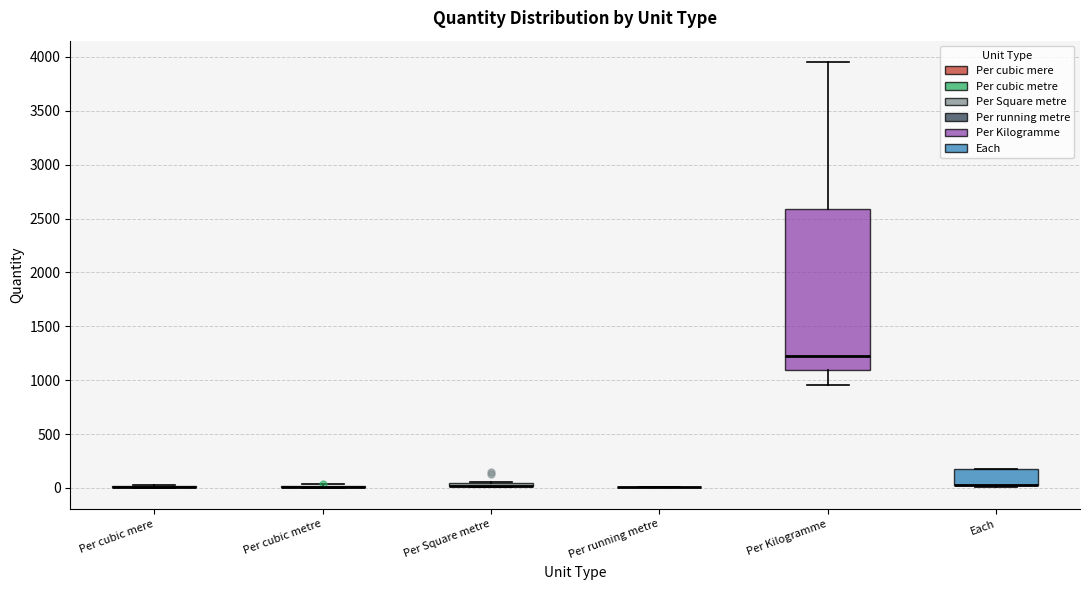

Which box is the tallest, from its lower edge to its upper edge?

Per Kilogramme